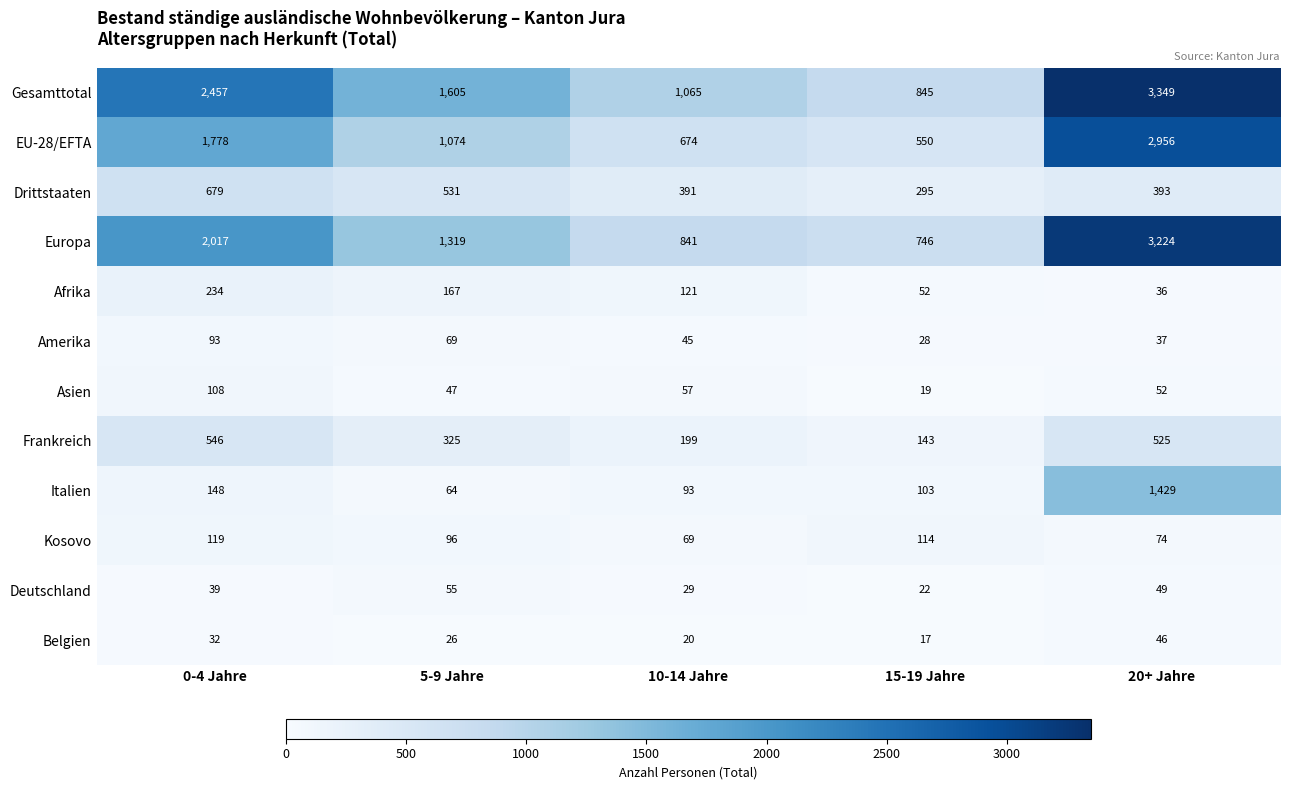

What is the spread (max minus min) of values at 5-9 Jahre?

1579